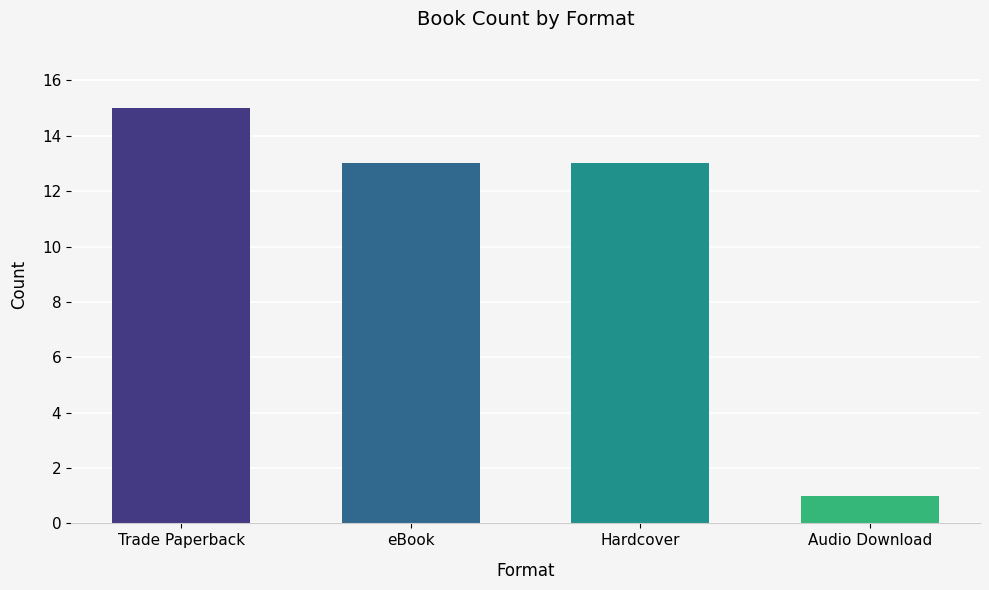

What is the label of the 2nd bar from the left?

eBook